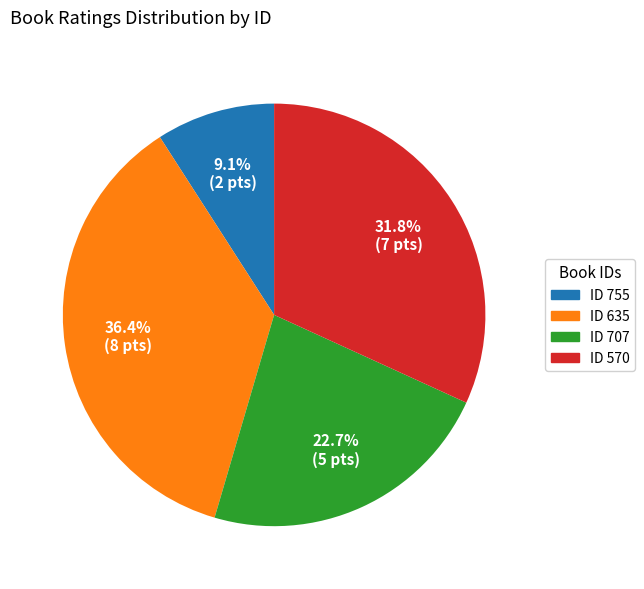

Is there a majority slice in this chart?

No